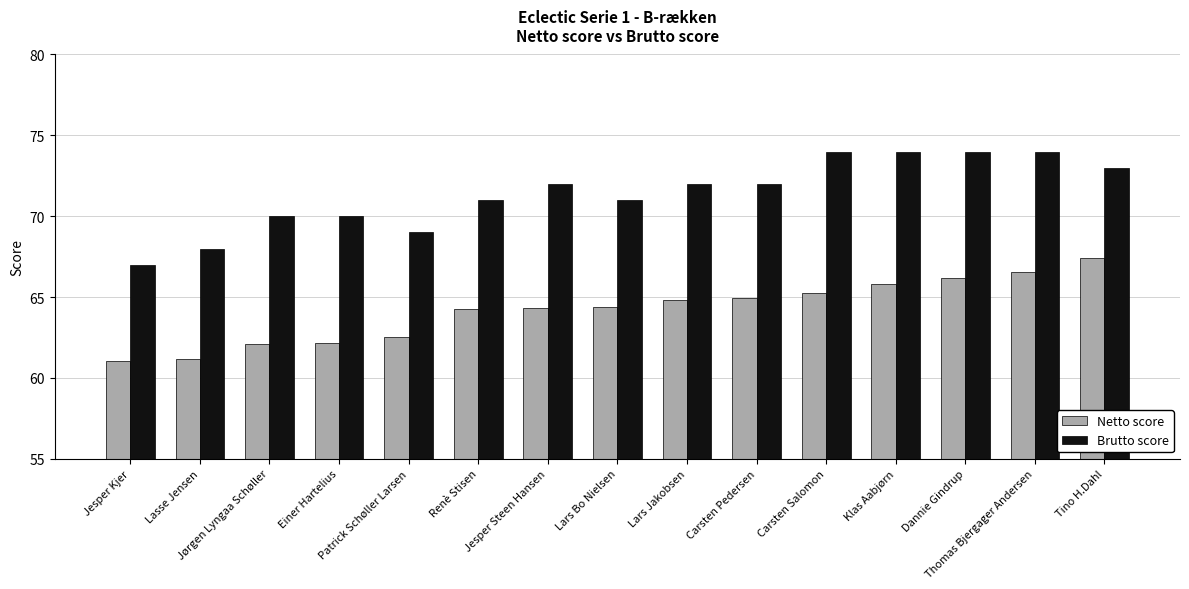

The value of Brutto score at Jesper Steen Hansen is 72.0. True or false?

True